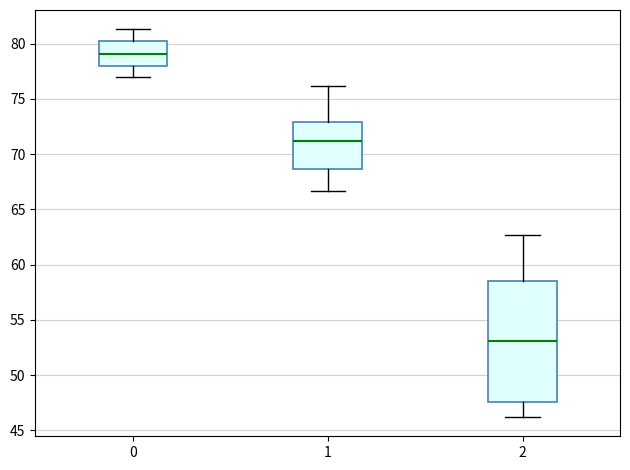

Which box's median line is the lowest?

2